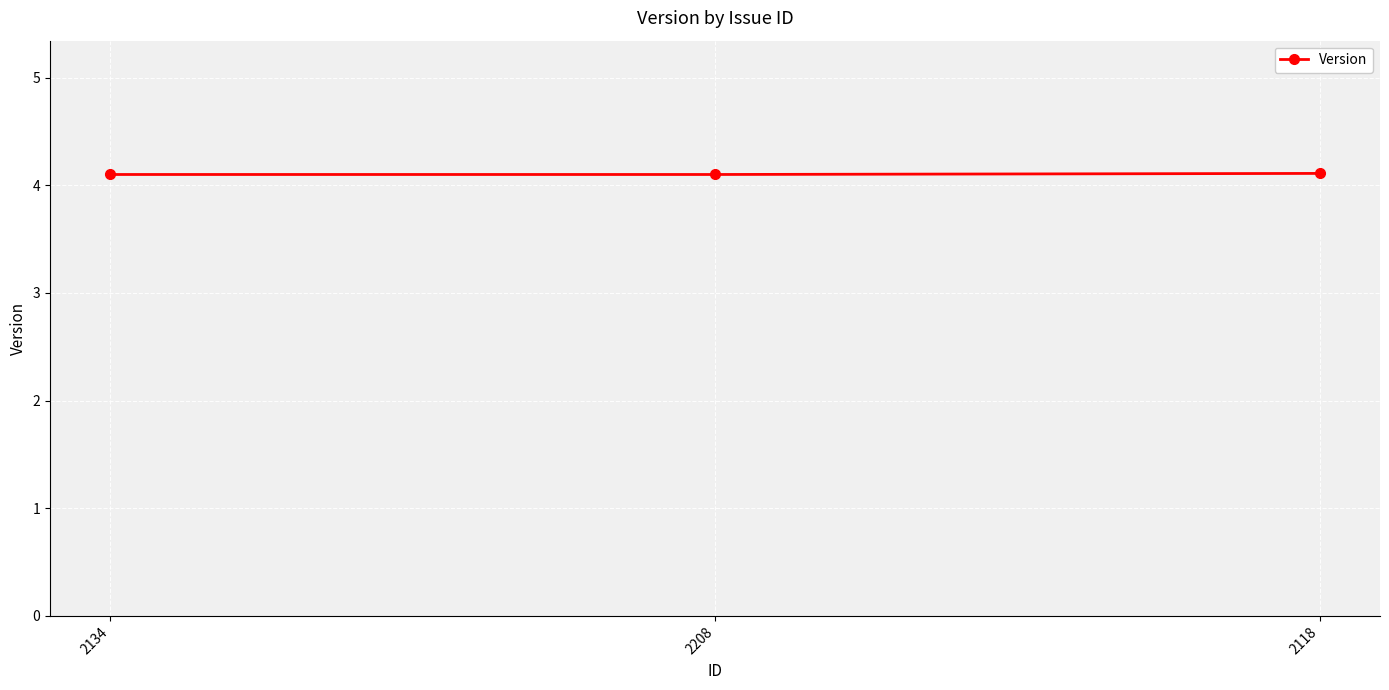

What is the maximum value shown in the chart?

4.1